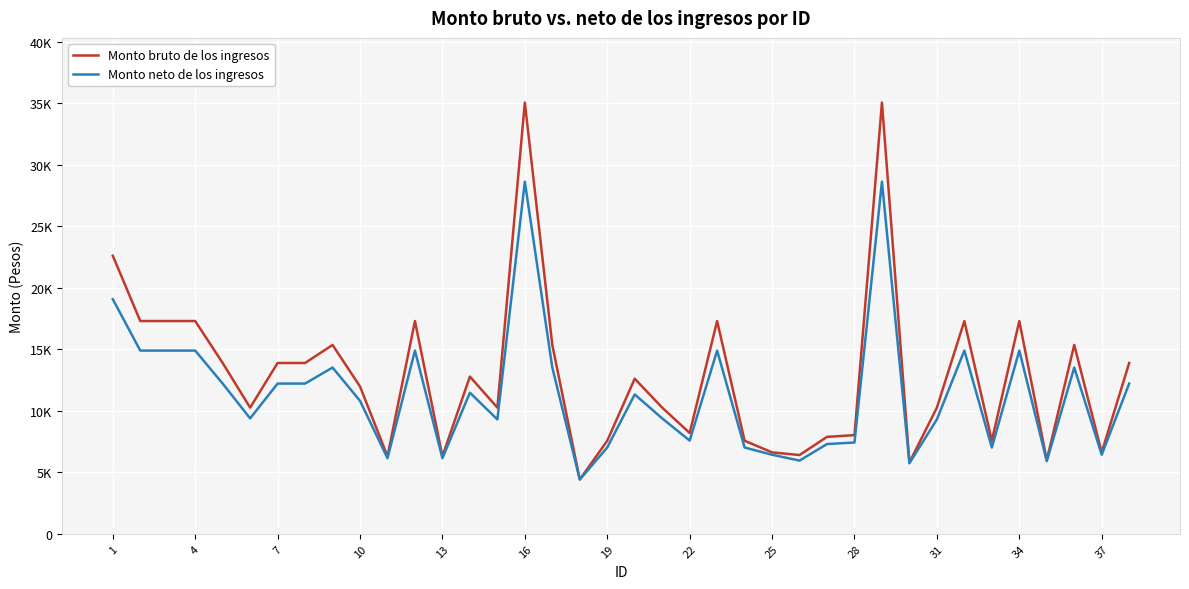

Reading left to right, what are all the values shown in this chart?

Monto bruto de los ingresos: 22611.3	17299.8	17299.8	17299.8	13888.0	10259.1	13888.0	13888.0	15354.7	11979.8	6305.2	17299.8	6305.2	12784.1	10259.1	35060.6	15354.7	4413.7	7566.3	12610.5	10259.1	8196.8	17299.8	7566.3	6620.5	6405.0	7881.6	8021.9	35060.6	5801.3	10259.1	17299.8	7566.3	17299.8	5994.2	15354.7	6620.5	13888.0
Monto neto de los ingresos: 19075.0	14898.0	14898.0	14898.0	12215.0	9383.9	12215.0	12215.0	13516.1	10813.8	6146.8	14898.0	6146.8	11474.0	9301.0	28631.0	13516.1	4413.7	7017.0	11331.5	9383.9	7578.9	14898.0	7017.0	6427.7	5954.0	7298.0	7423.1	28631.0	5738.7	9301.0	14898.0	7017.0	14898.0	5910.6	13516.1	6427.7	12215.0